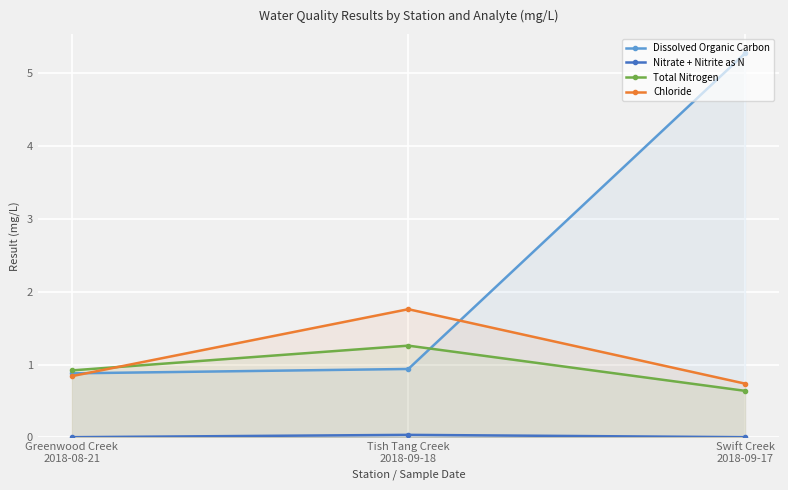

Reading left to right, extract all data points from this chart.

Dissolved Organic Carbon: 0.9	0.9	5.3
Nitrate + Nitrite as N: 0.0	0.0	0.0
Total Nitrogen: 0.9	1.3	0.6
Chloride: 0.8	1.8	0.7